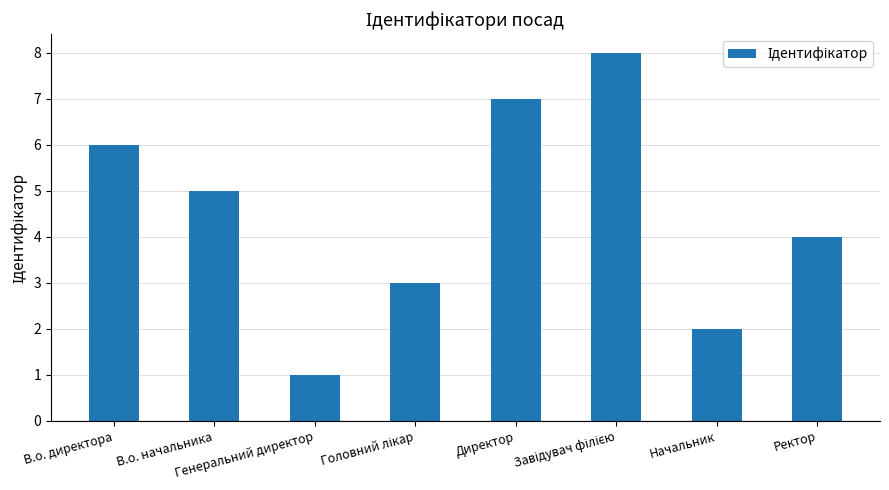

At which label is the value closest to 4?

Ректор